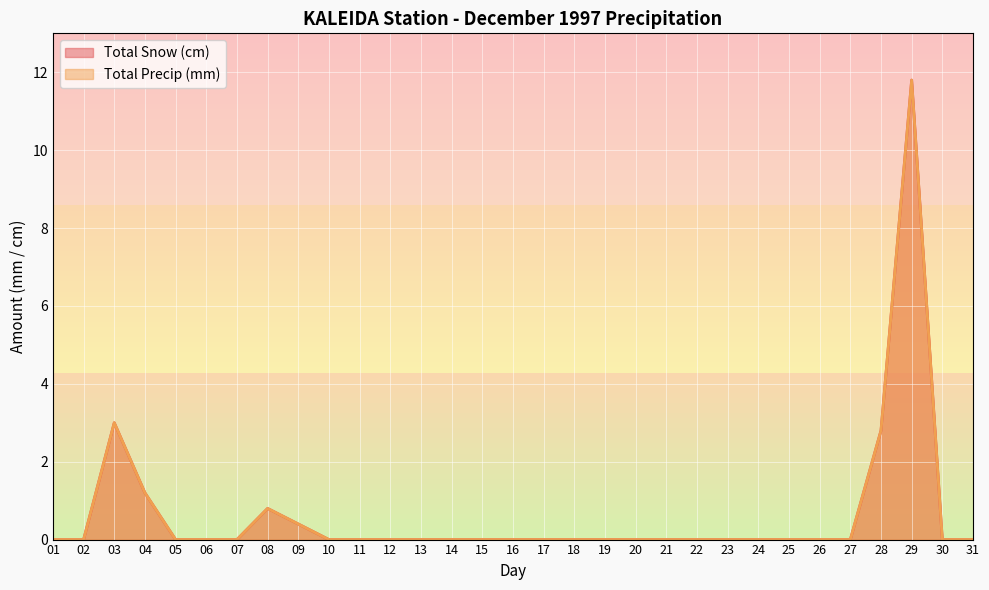

List the labels in order of Total Snow (cm) value, smallest first.

01, 02, 05, 06, 07, 10, 11, 12, 13, 14, 15, 16, 17, 18, 19, 20, 21, 22, 23, 24, 25, 26, 27, 30, 31, 09, 08, 04, 28, 03, 29